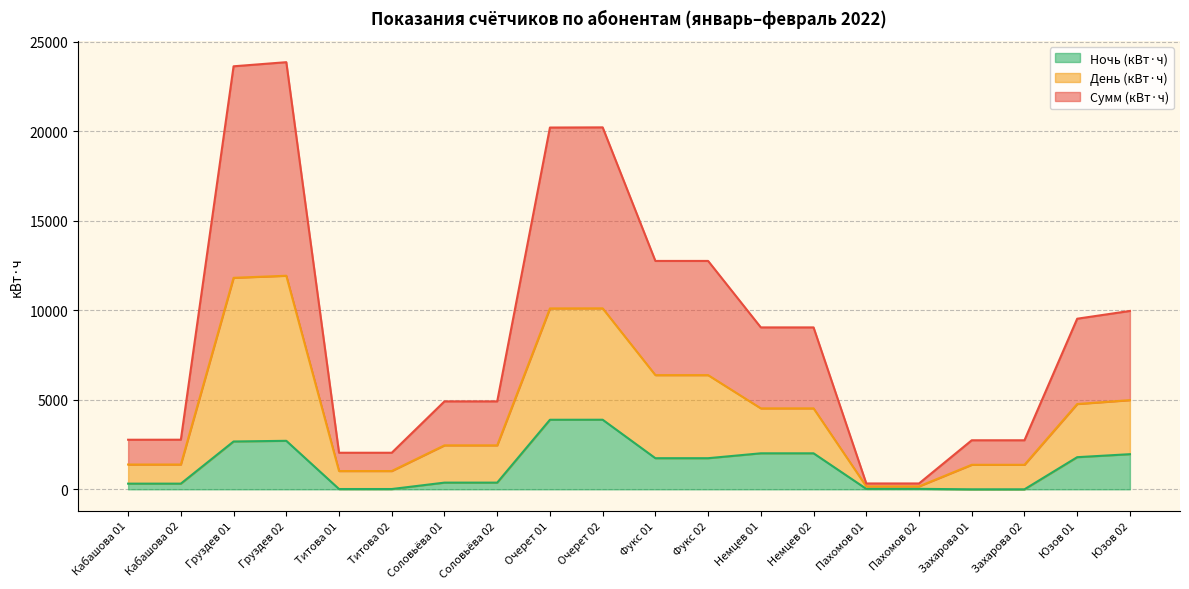

What is the smallest value displayed?

0.1